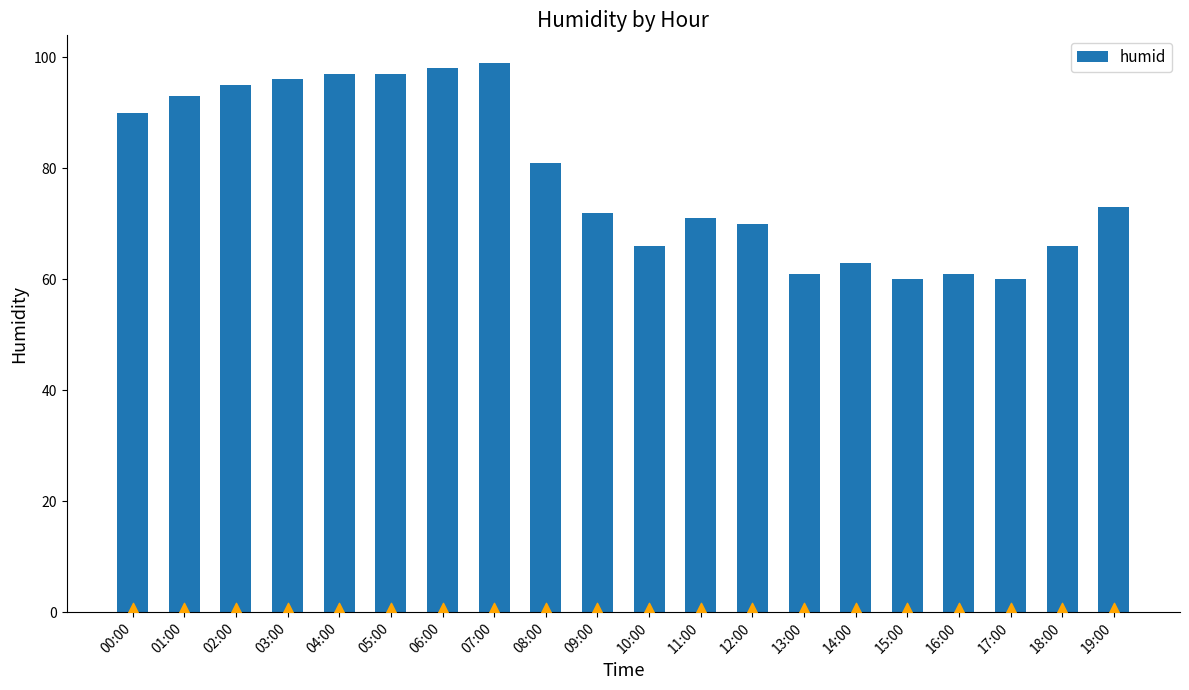

Which has a higher value, 04:00 or 17:00?

04:00